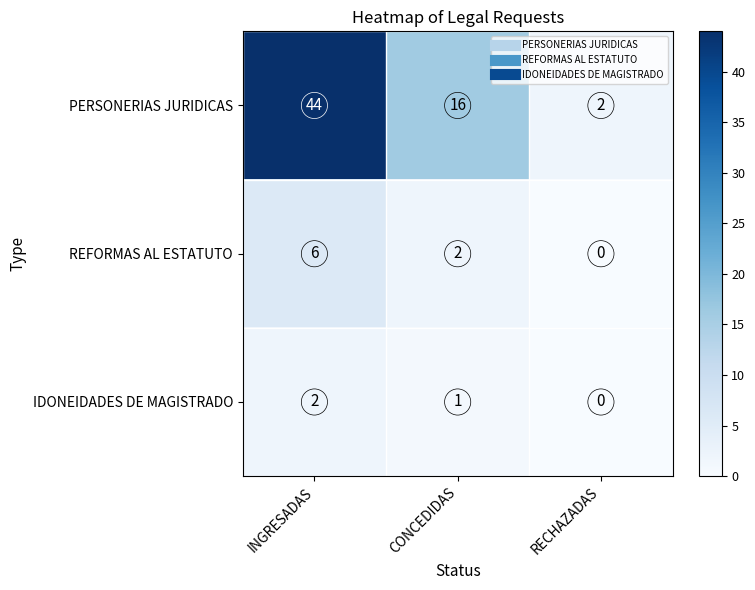

What is the difference between the REFORMAS AL ESTATUTO values at RECHAZADAS and INGRESADAS?

6